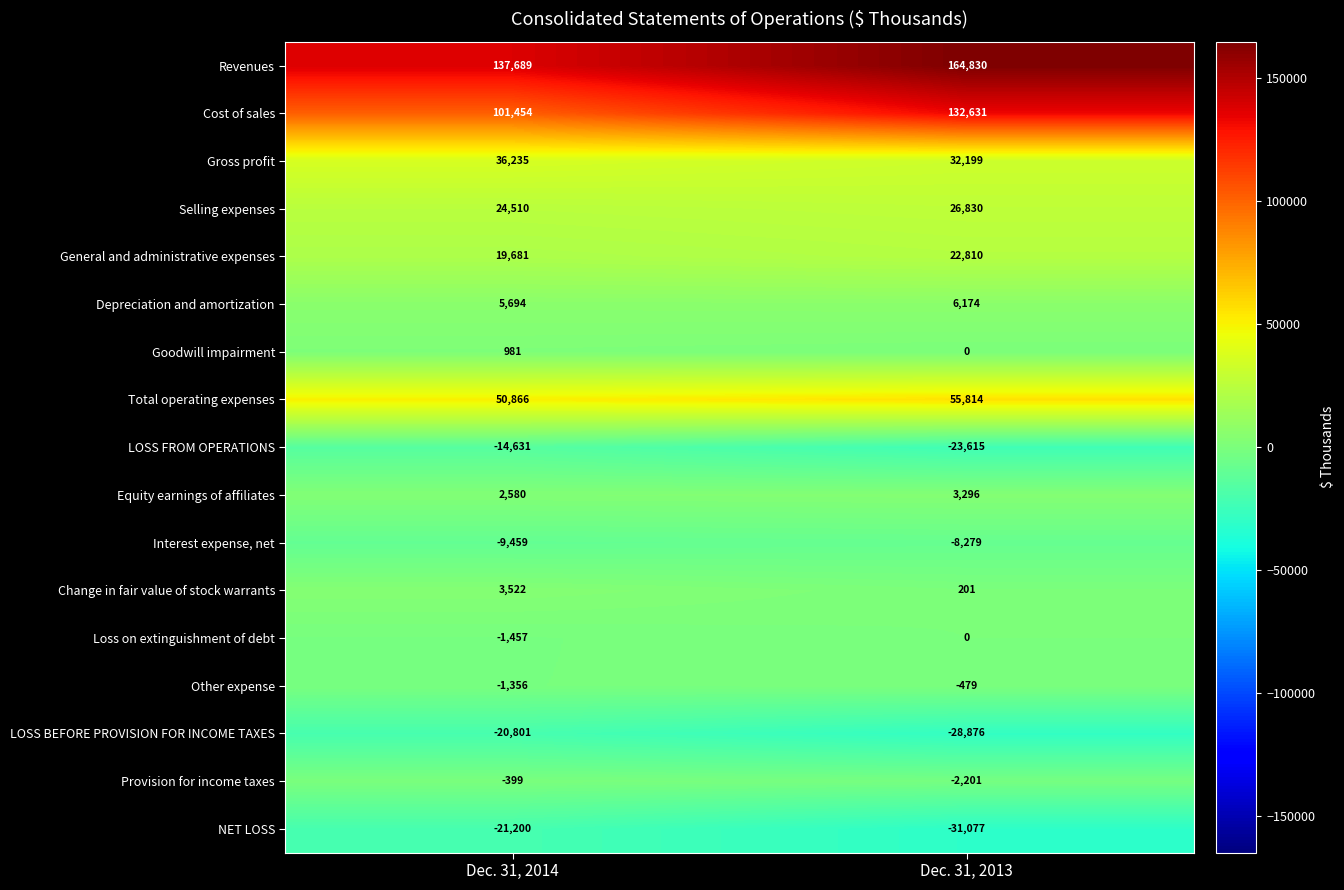

Rank the series at Dec. 31, 2014 from lowest to highest value.

NET LOSS, LOSS BEFORE PROVISION FOR INCOME TAXES, LOSS FROM OPERATIONS, Interest expense, net, Loss on extinguishment of debt, Other expense, Provision for income taxes, Goodwill impairment, Equity earnings of affiliates, Change in fair value of stock warrants, Depreciation and amortization, General and administrative expenses, Selling expenses, Gross profit, Total operating expenses, Cost of sales, Revenues